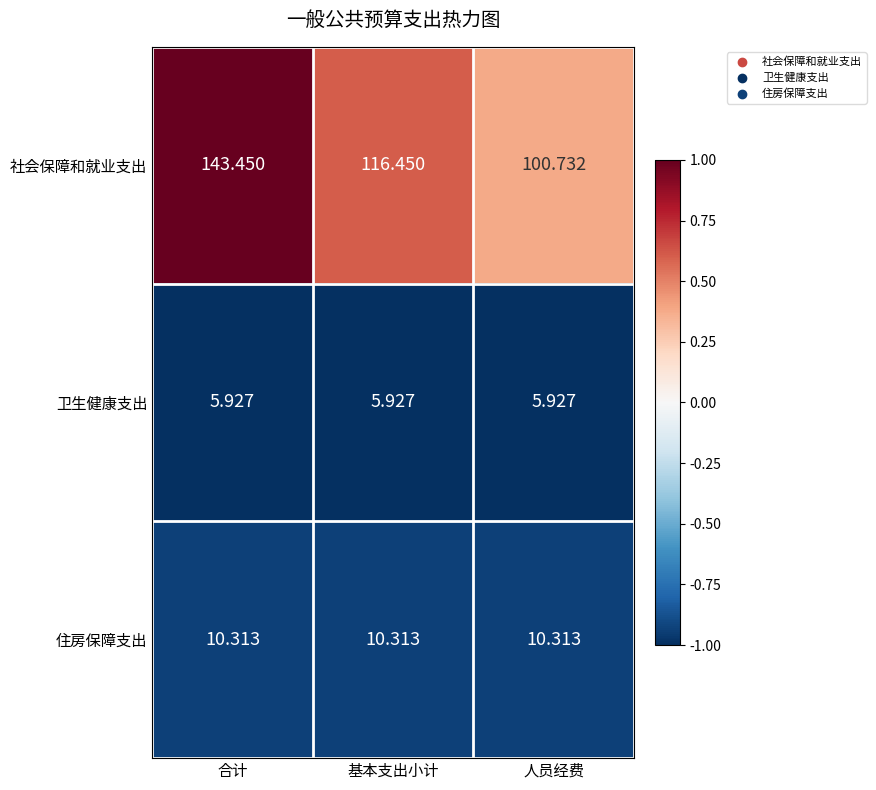

Which category has the highest value across all series?

合计